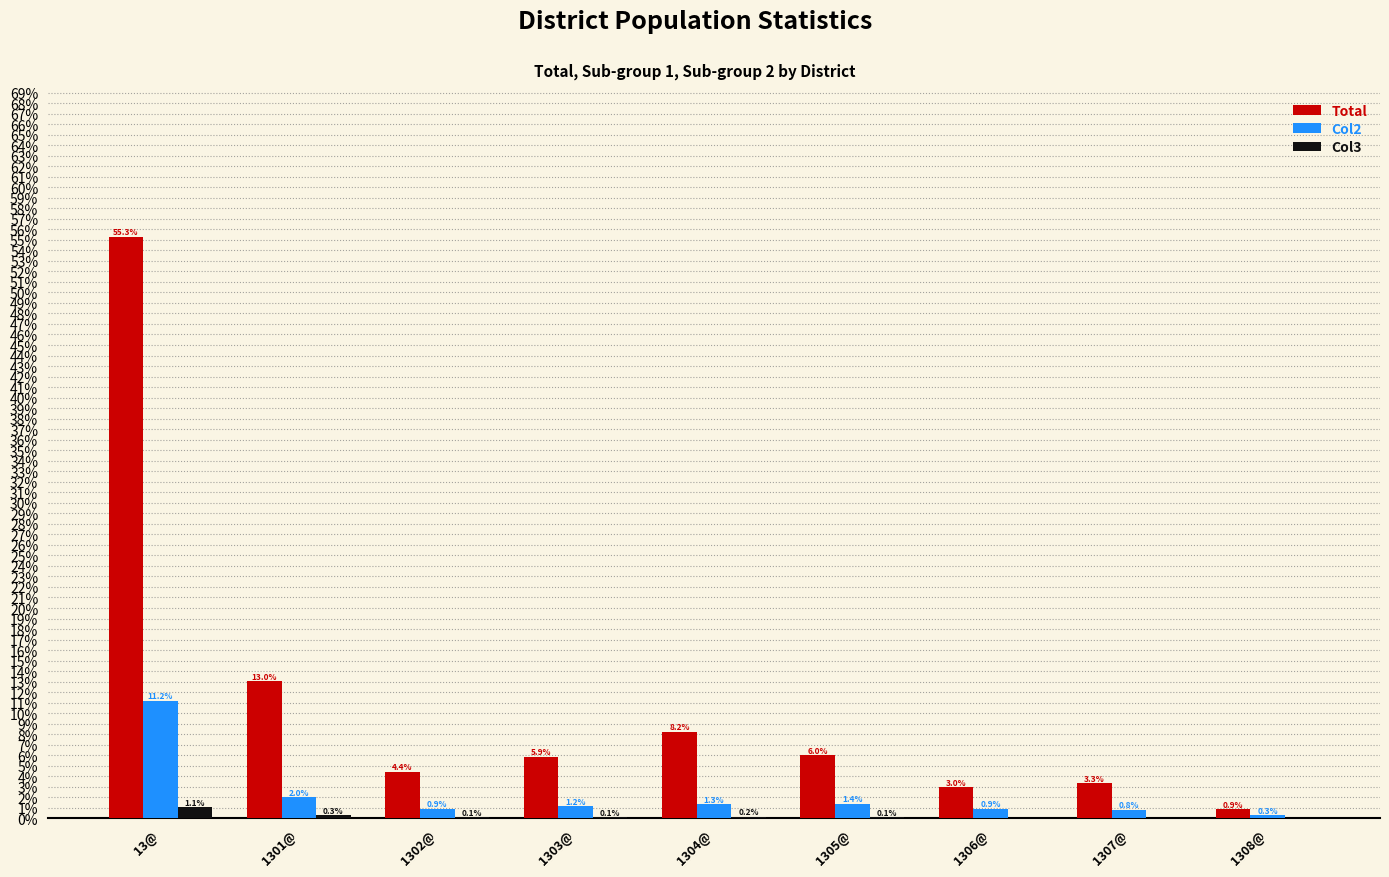

What is the sum of the Total values at 1302@ and 1301@?

17.4